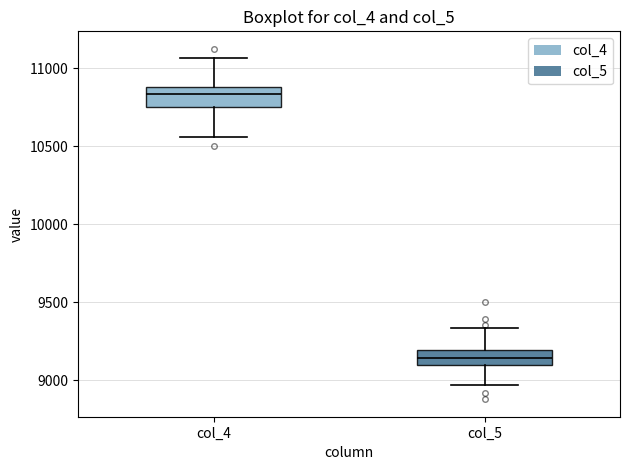

Reading left to right, read every box against the y-axis: the position of its median line, the range the box covers, and the ends of its whiskers. The values are not printed on the chart, so give them approximately, as read against the axis.

col_4: median 10850, box 10750 to 10900, whiskers 10550 to 11050
col_5: median 9150, box 9100 to 9200, whiskers 8950 to 9350